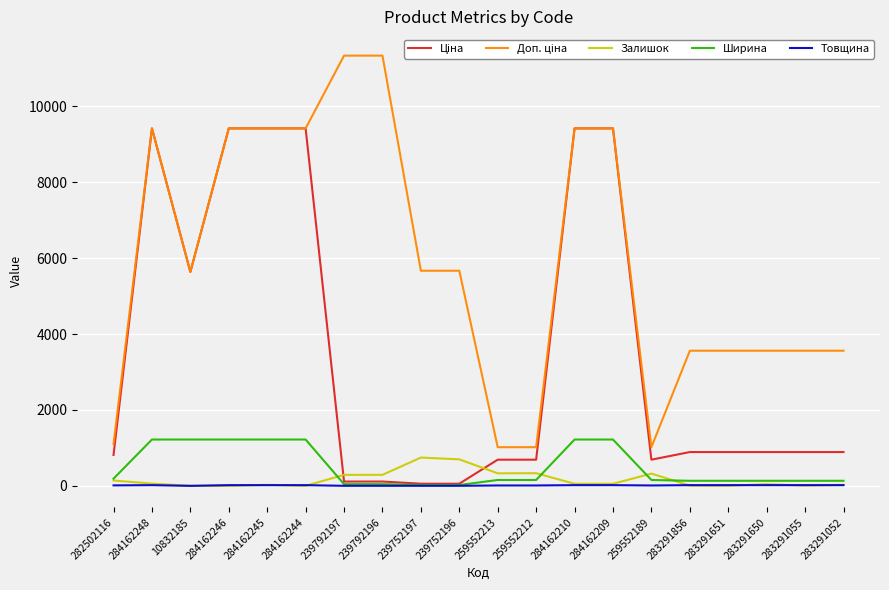

The Залишок series shows 9.0 at 283291055. True or false?

True